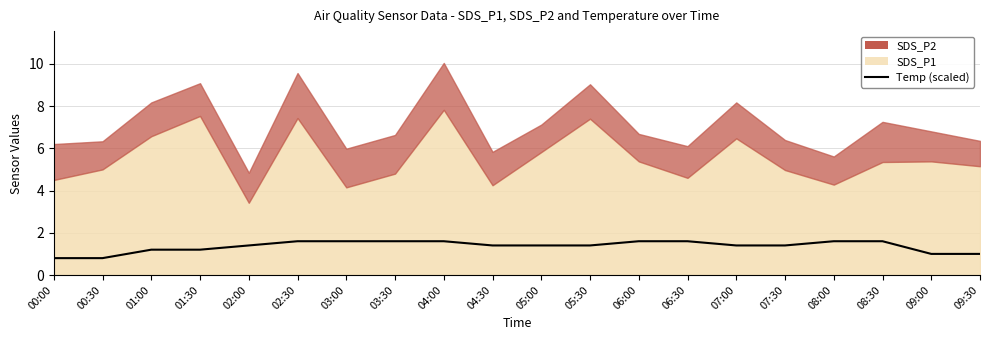

List the labels in order of value, largest first.

02:30, 03:00, 03:30, 04:00, 06:00, 06:30, 08:00, 08:30, 02:00, 04:30, 05:00, 05:30, 07:00, 07:30, 01:00, 01:30, 09:00, 09:30, 00:00, 00:30